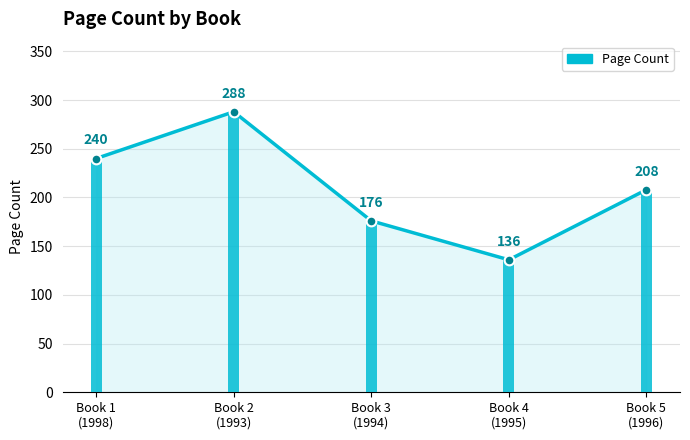

Rank the categories by value from lowest to highest.

Book 4
(1995), Book 3
(1994), Book 5
(1996), Book 1
(1998), Book 2
(1993)